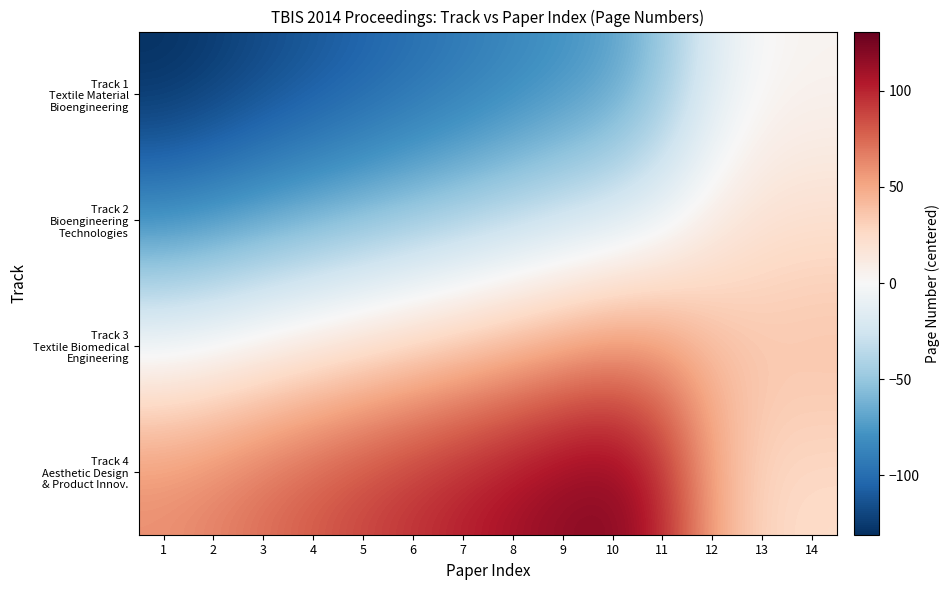

At which category is the sum across all series the highest?

11